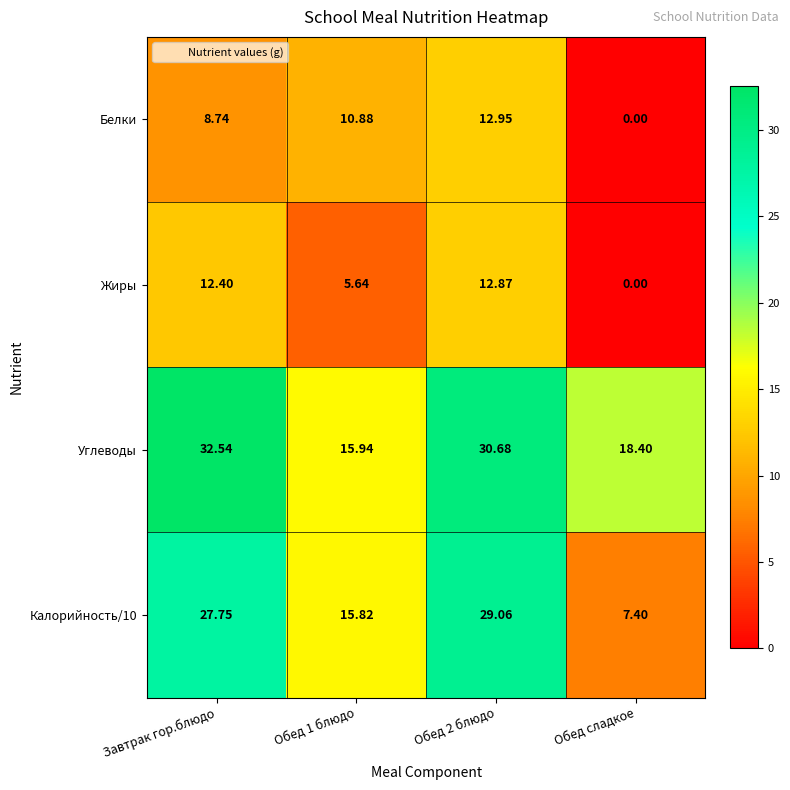

Which series has the largest range (max minus min)?

Калорийность/10